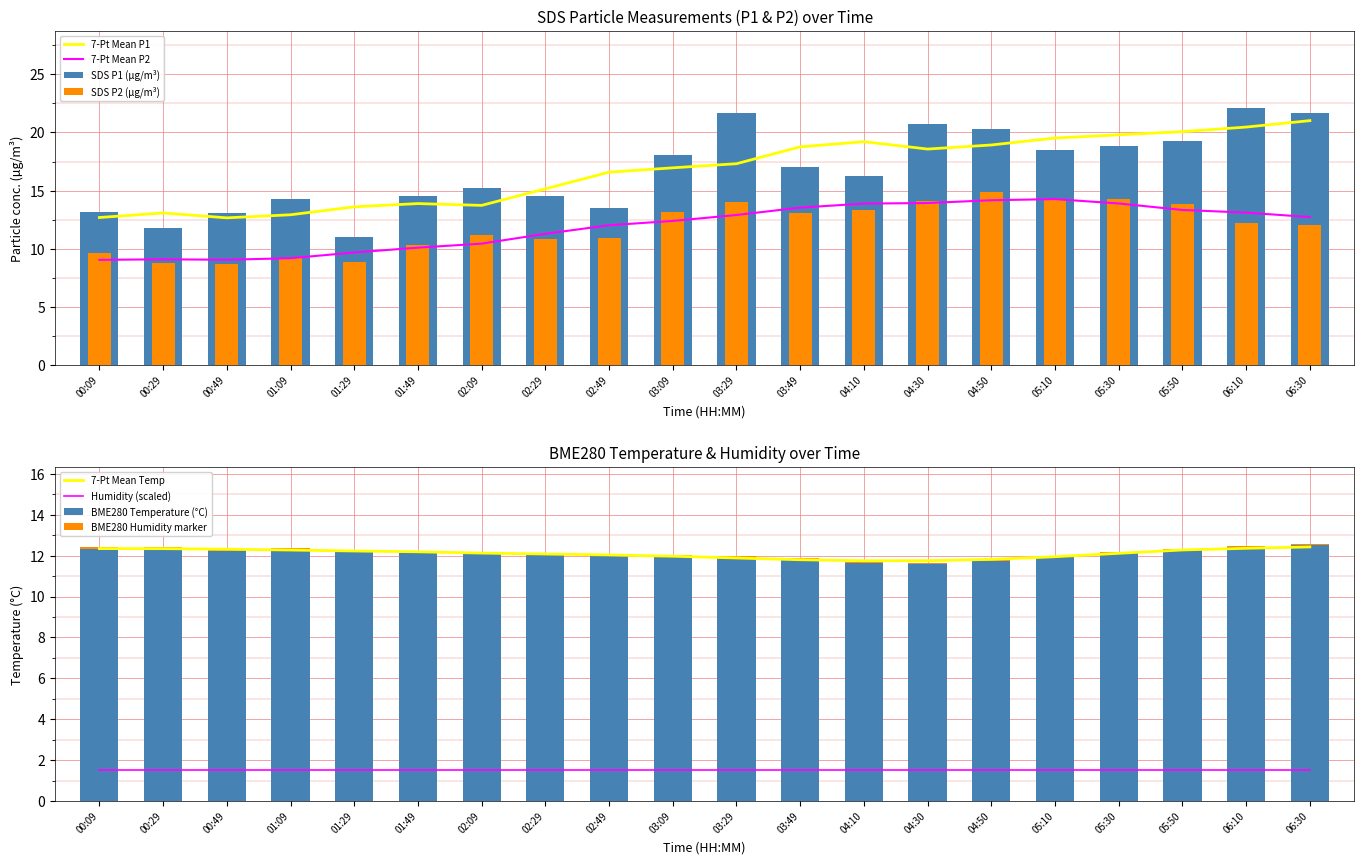

How many data points does each series have?

20